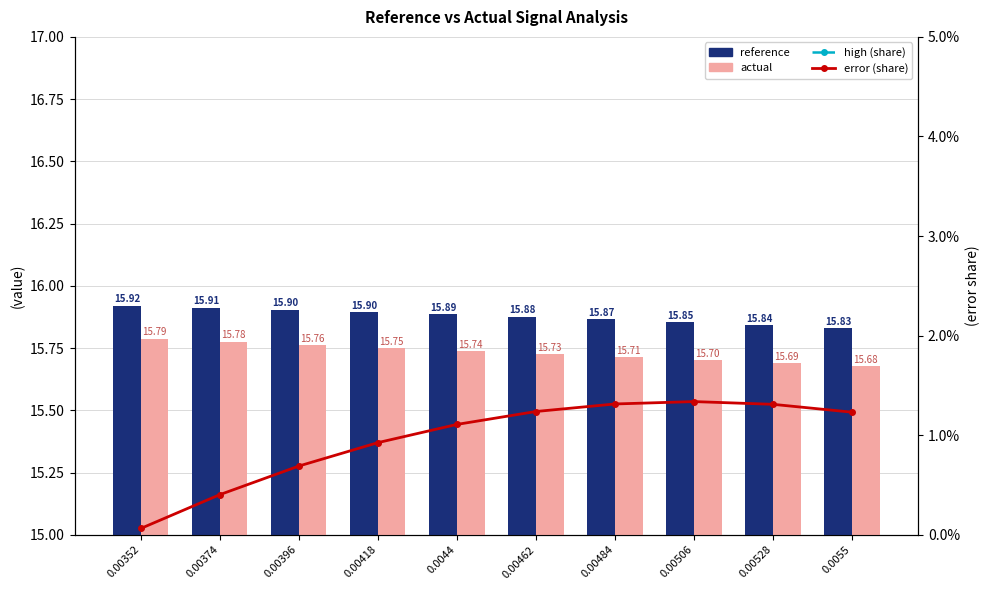

At which label does error (share) reach its peak?

0.00506